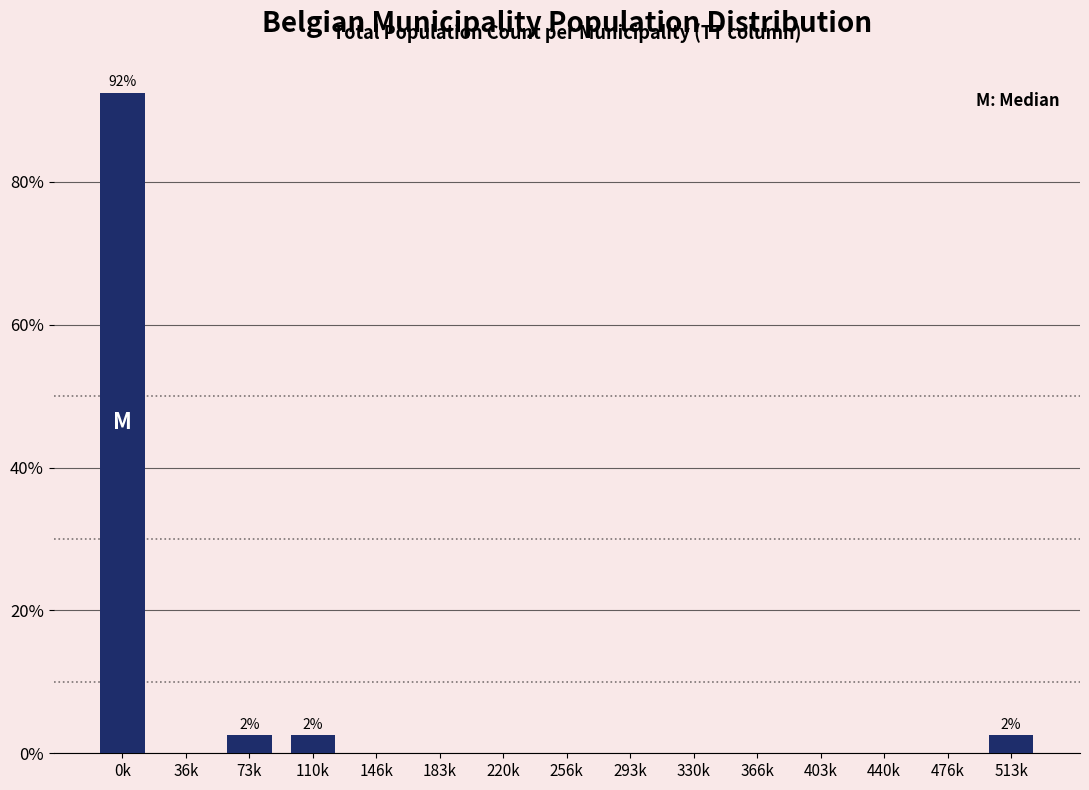

Reading left to right, extract all data points from this chart.

0k=92.5	36k=0.0	73k=2.5	110k=2.5	146k=0.0	183k=0.0	220k=0.0	256k=0.0	293k=0.0	330k=0.0	366k=0.0	403k=0.0	440k=0.0	476k=0.0	513k=2.5